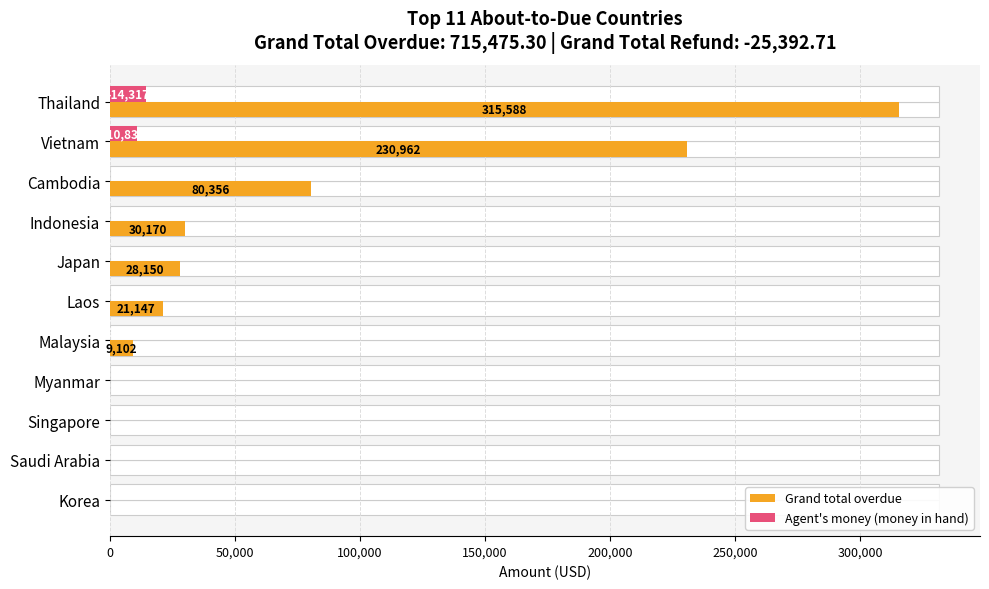

At Cambodia, list the series in order from largest to smallest.

Grand total overdue, Agent's money (money in hand)